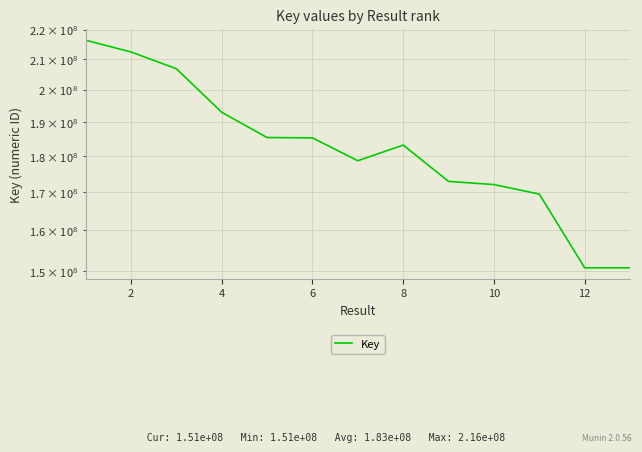

Count the number of values greater than 183213780.

6